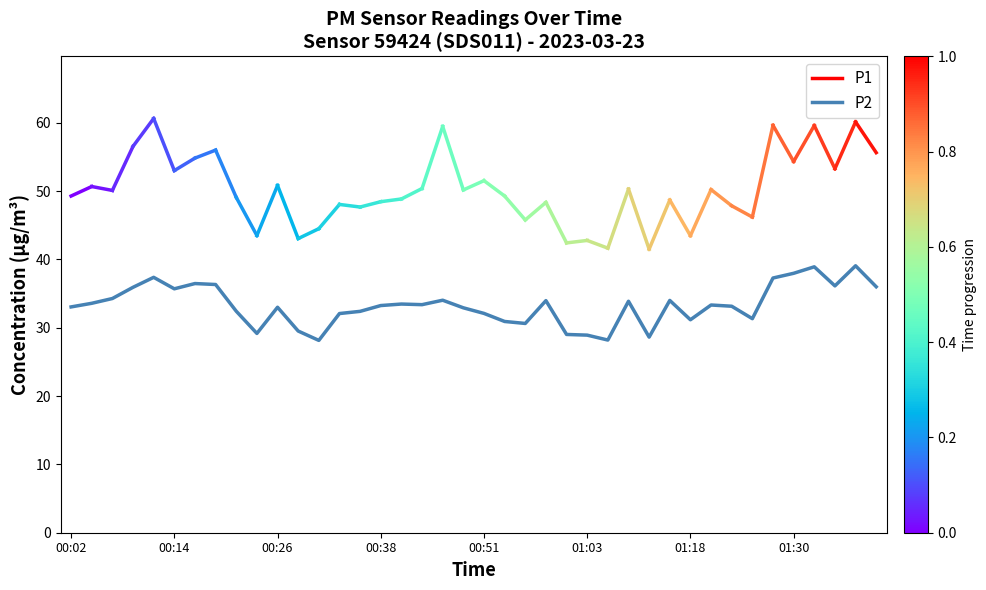

How many lines are shown in the chart?

1